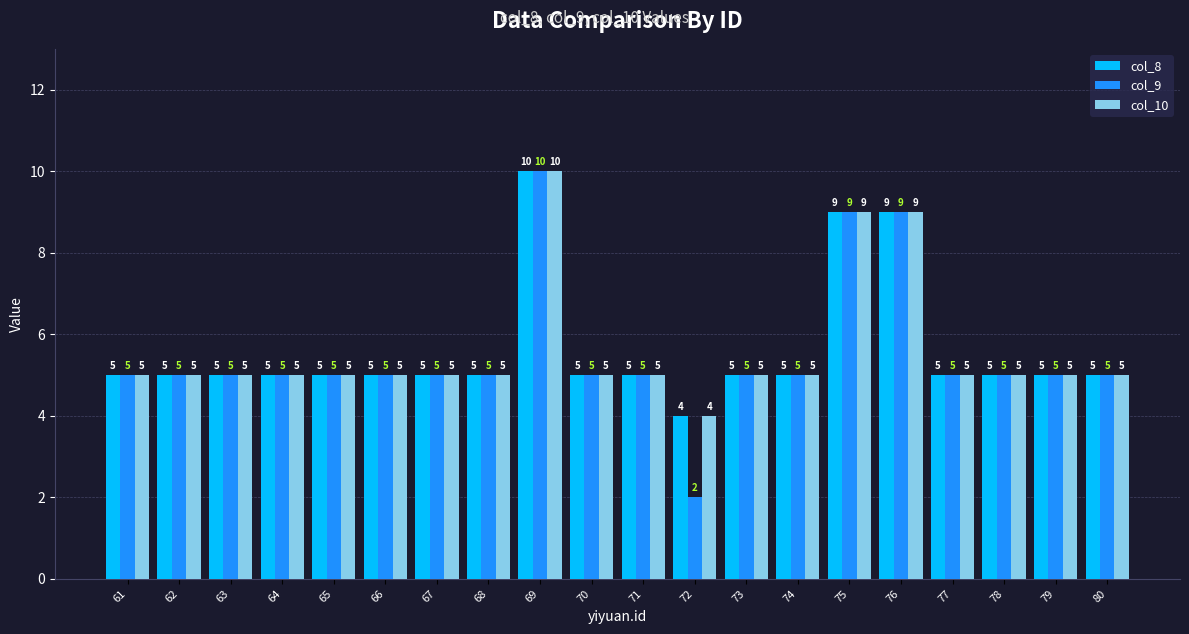

At which category is the sum across all series the highest?

69